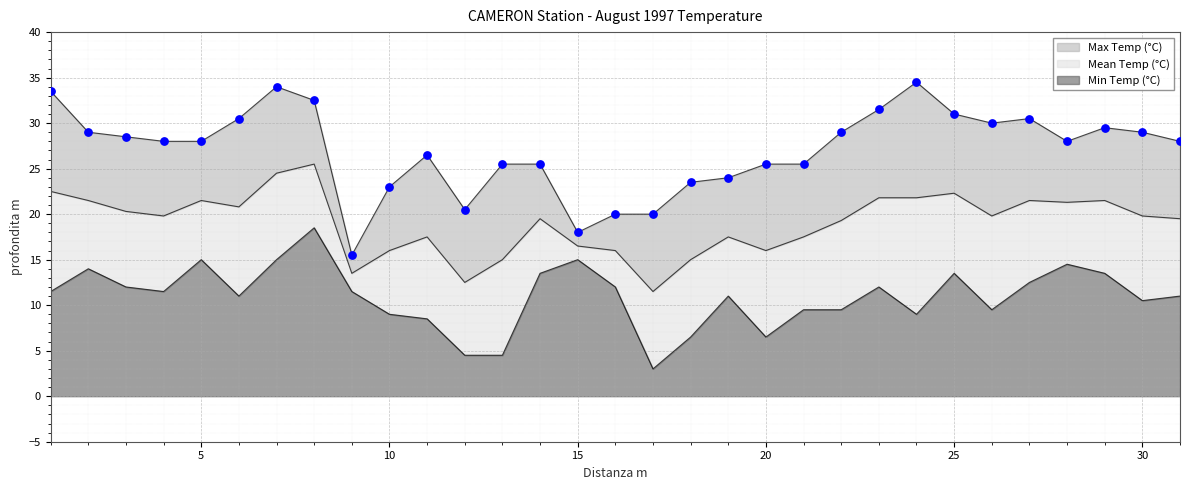

At which category is the sum across all series the highest?

1997-08-08